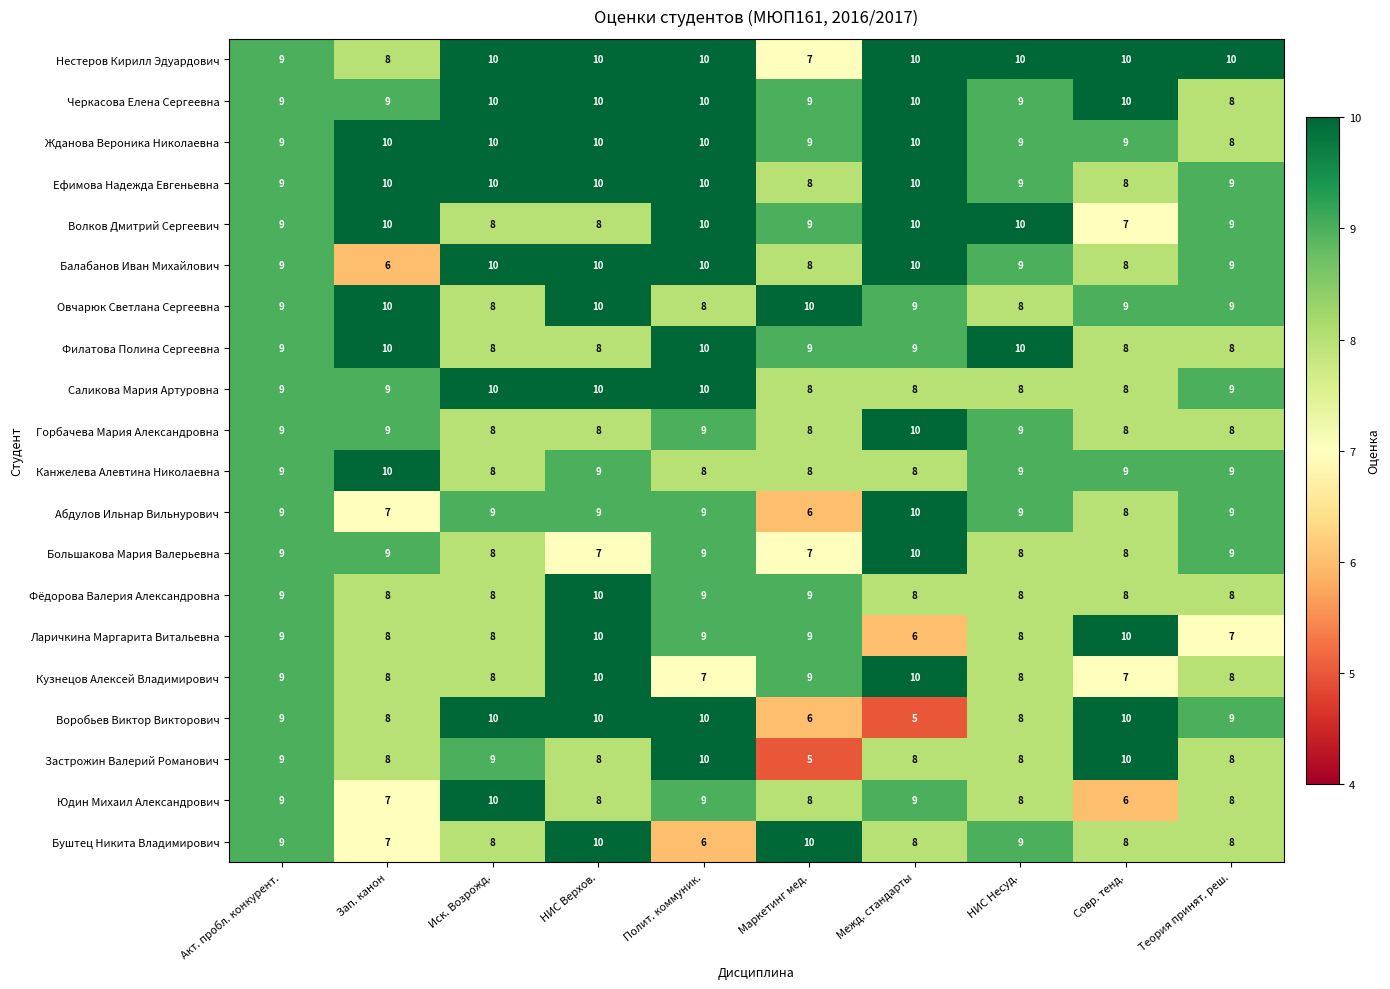

What is the total value across all series at НИС Верхов.?

185